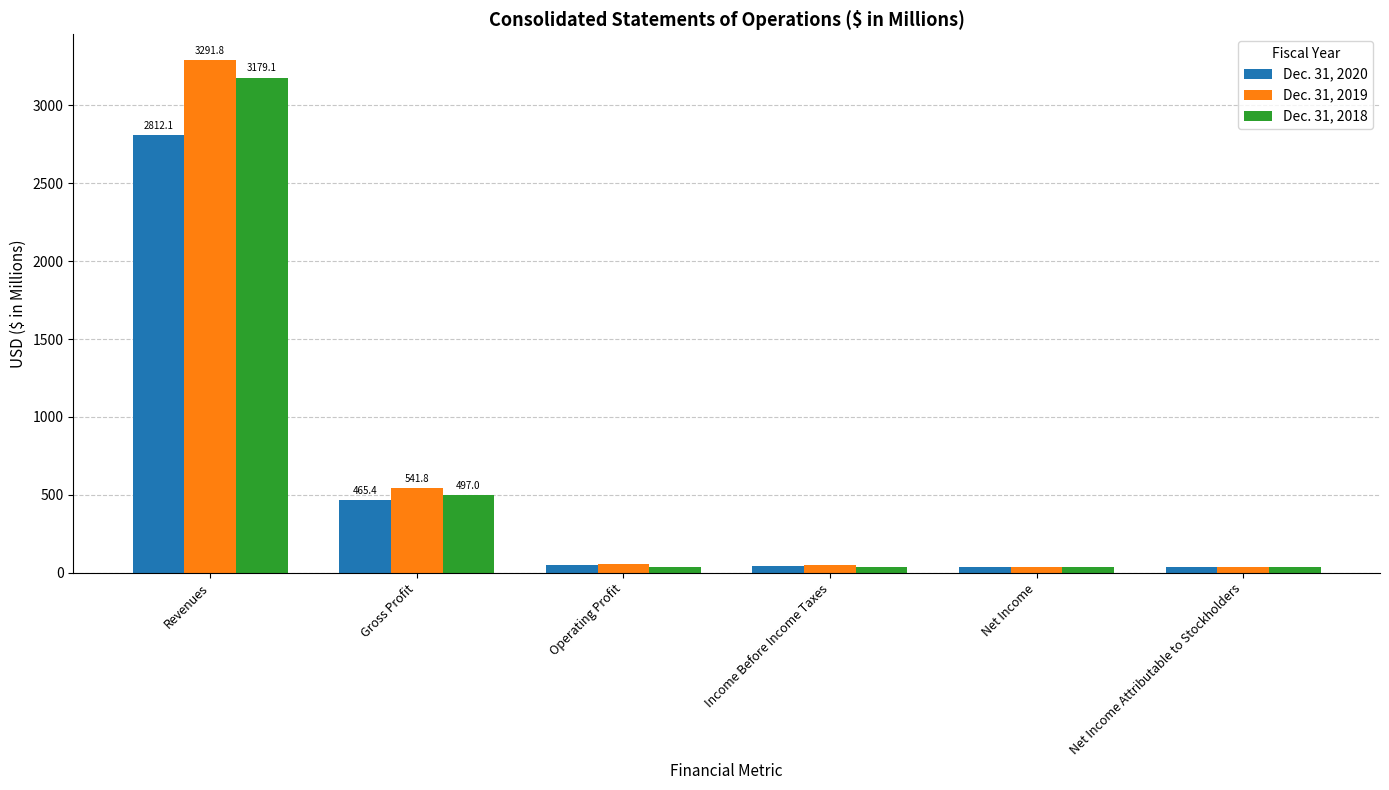

What is the label of the 3rd bar from the right?

Income Before Income Taxes